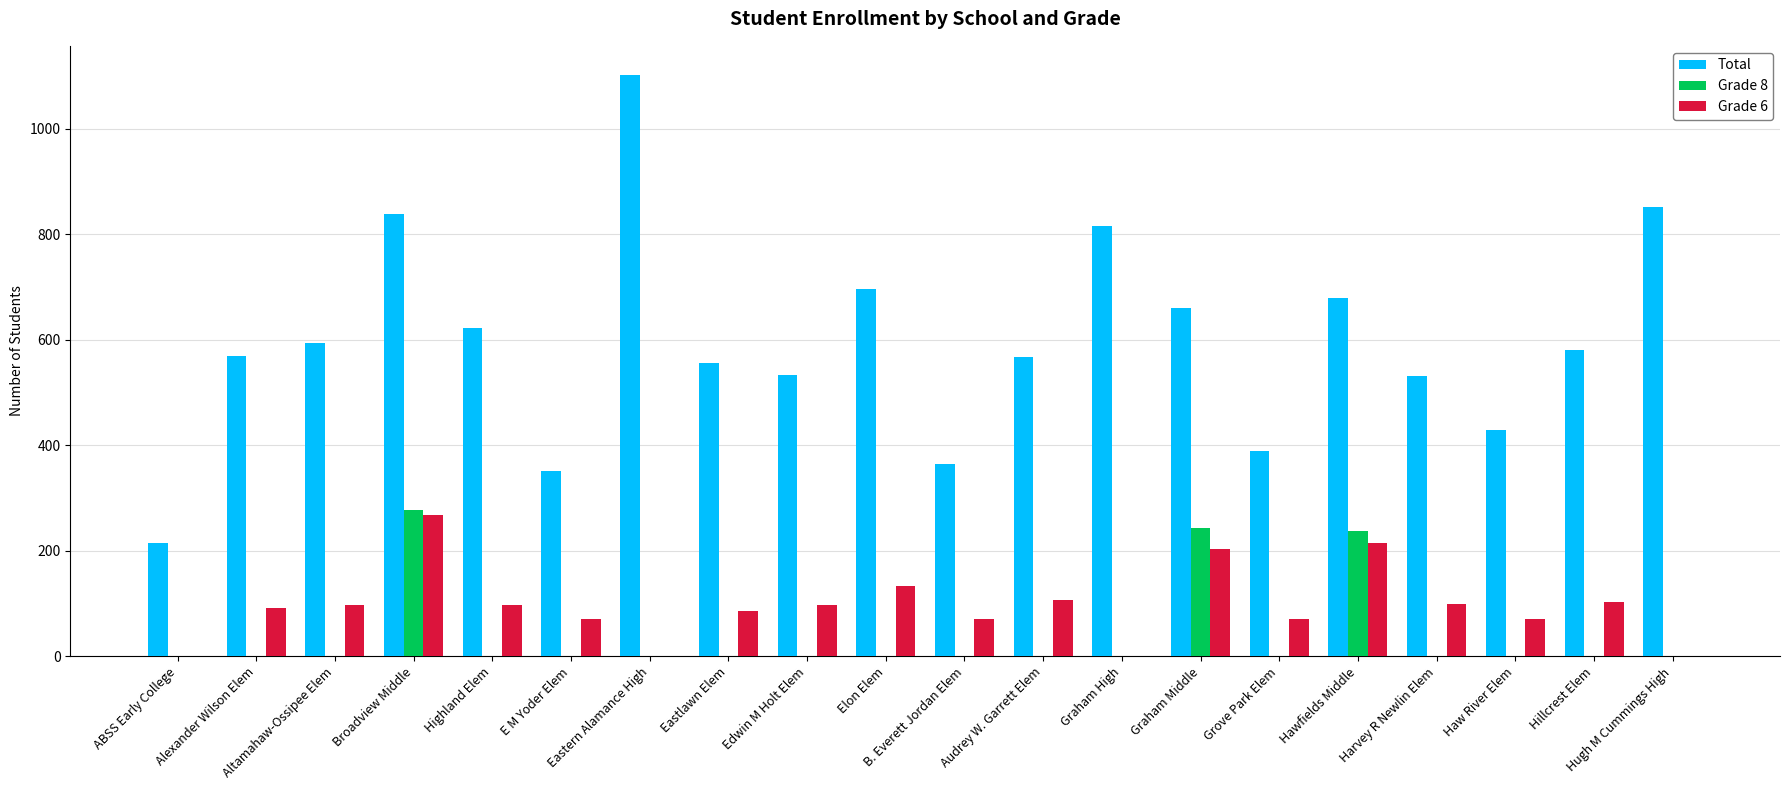

What is the greatest value displayed?

1102